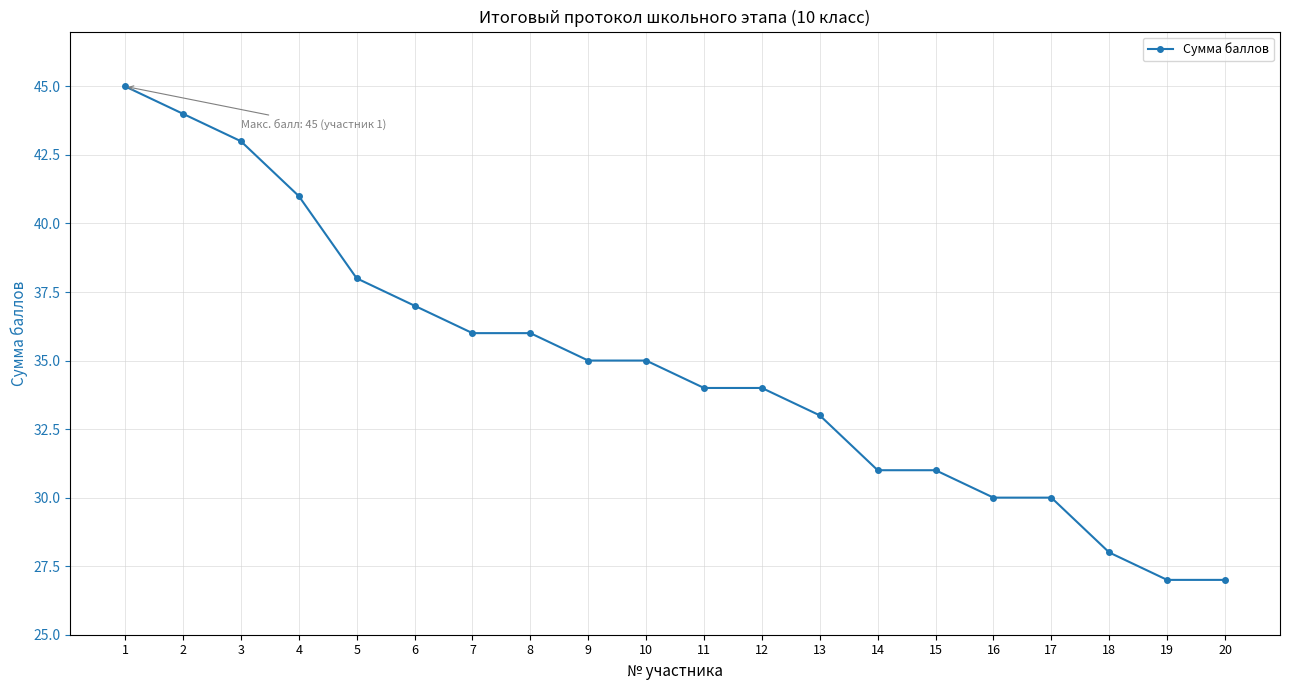

Which has a higher value, 5 or 19?

5